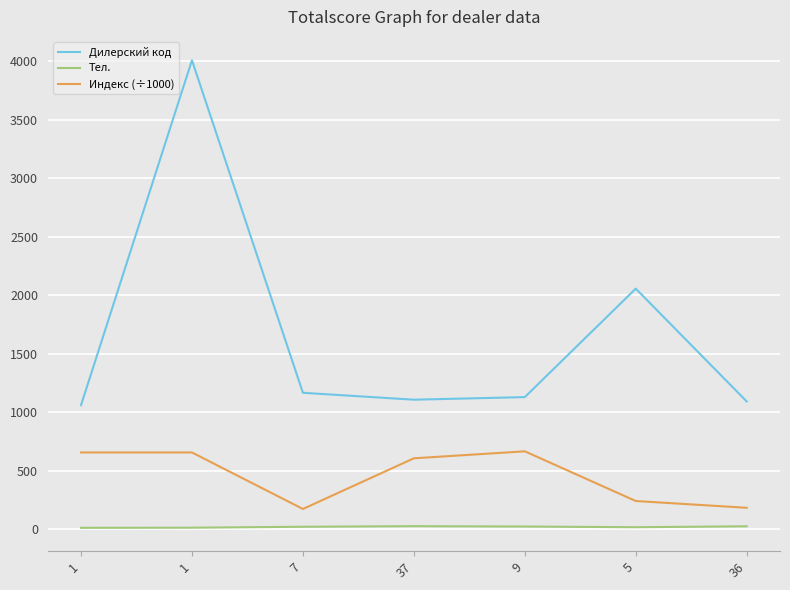

What is the minimum value for Индекс (÷1000)?

173.0